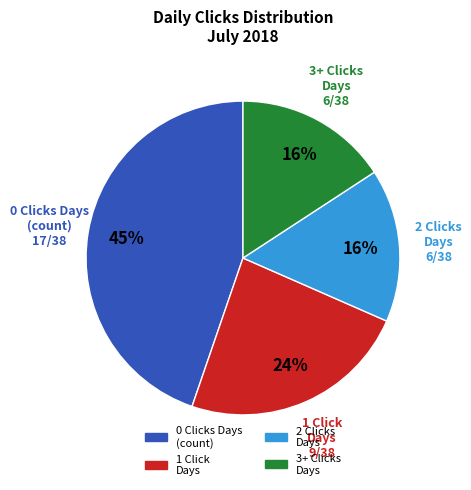

Is there a majority slice in this chart?

No